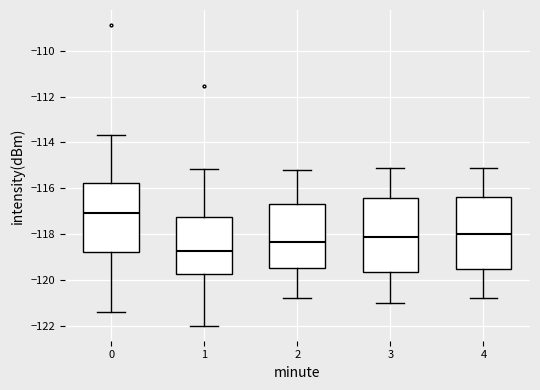

Reading left to right, read every box against the y-axis: the position of its median line, the range the box covers, and the ends of its whiskers. The values are not printed on the chart, so give them approximately, as read against the axis.

0: median -117.0, box -118.8 to -115.8, whiskers -121.4 to -113.6
1: median -118.8, box -119.8 to -117.2, whiskers -122.0 to -115.2
2: median -118.4, box -119.4 to -116.6, whiskers -120.8 to -115.2
3: median -118.2, box -119.6 to -116.4, whiskers -121.0 to -115.0
4: median -118.0, box -119.6 to -116.4, whiskers -120.8 to -115.0